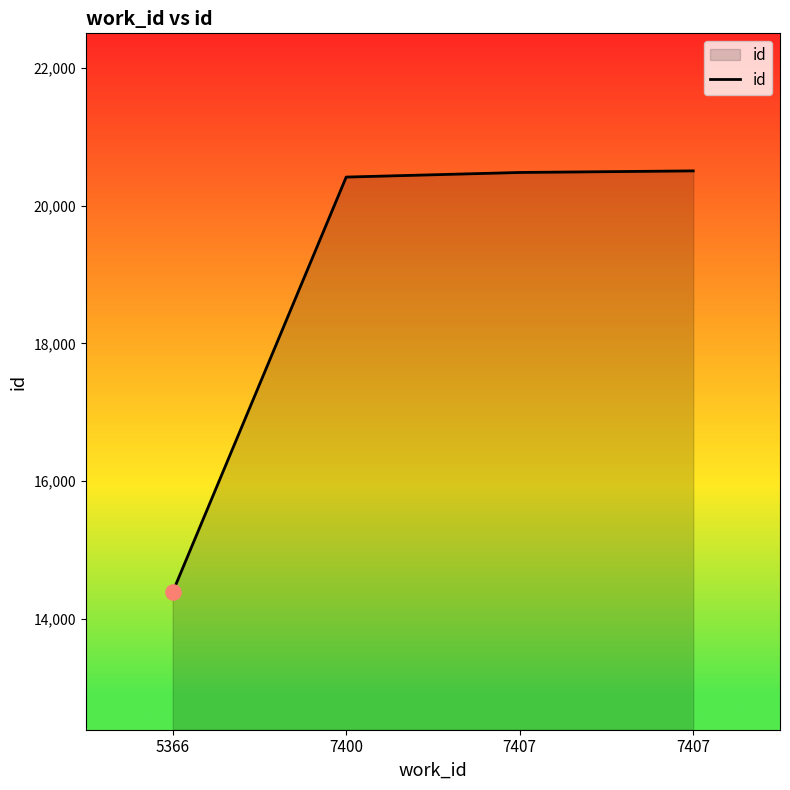

How many distinct data groups are displayed?

1